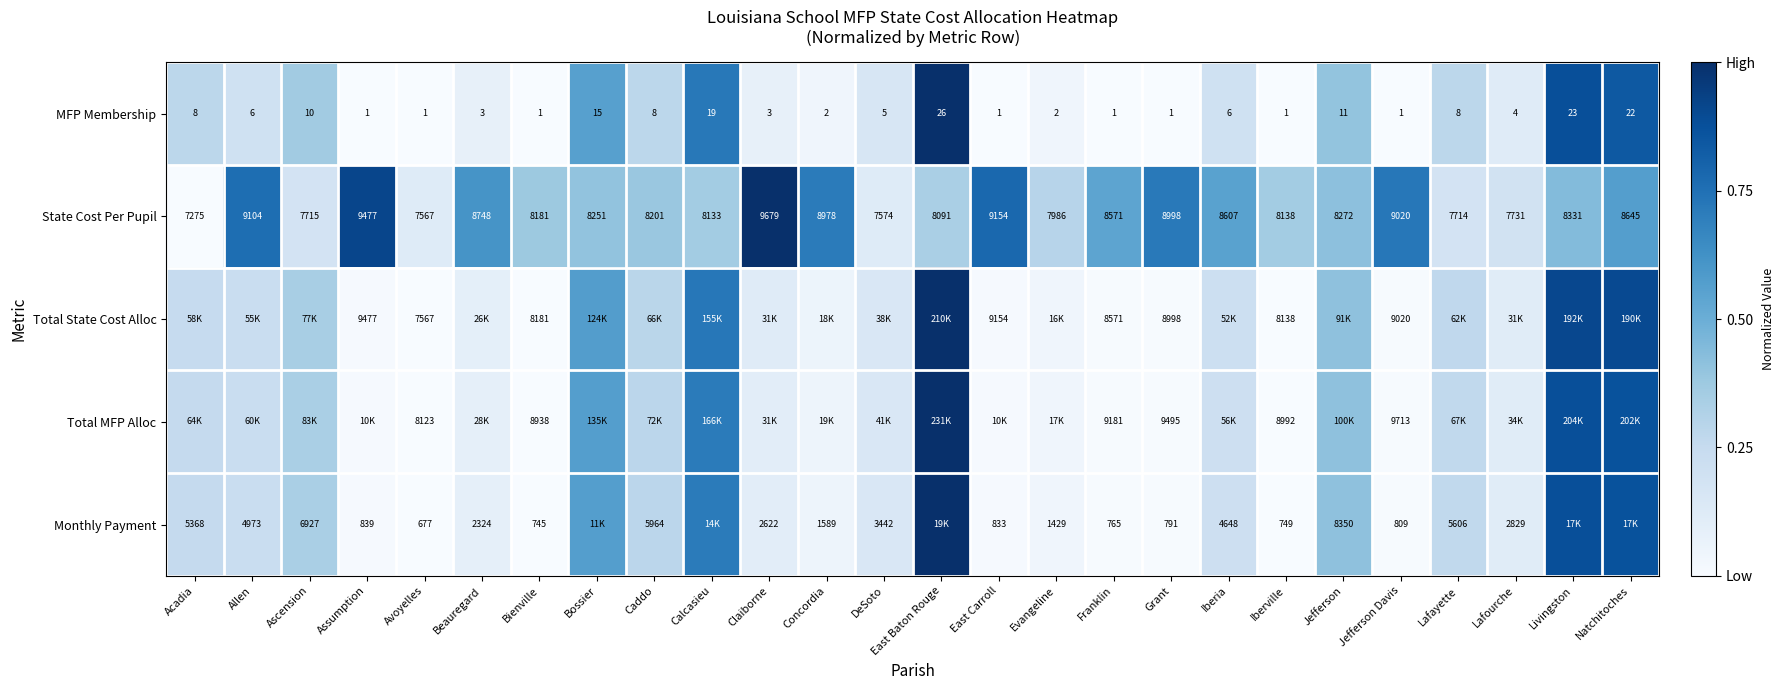

What is the spread (max minus min) of values at Bossier?

0.2